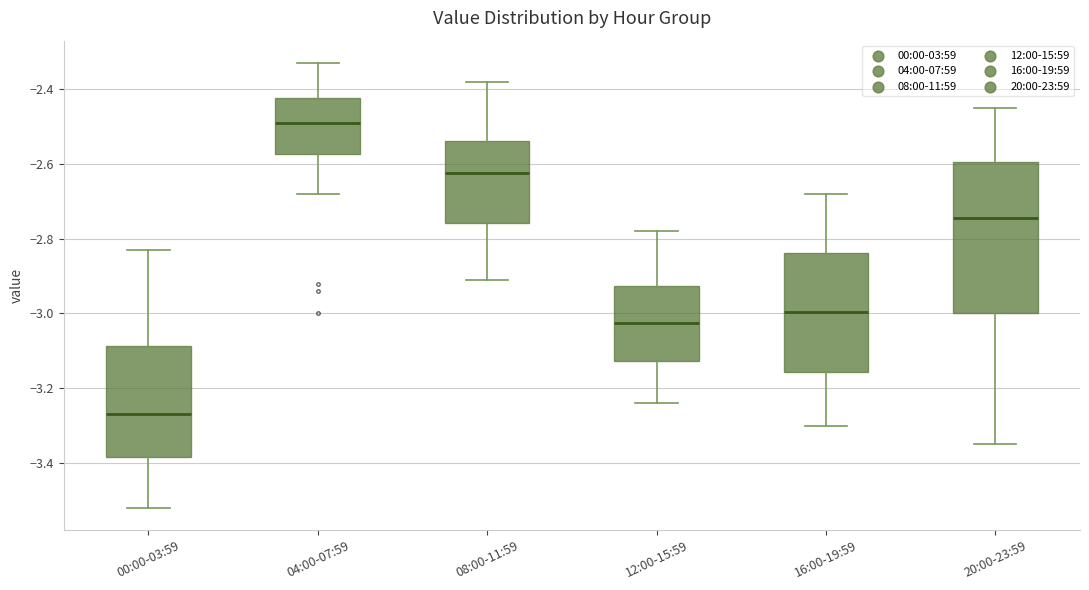

Which box has the highest median line?

04:00-07:59